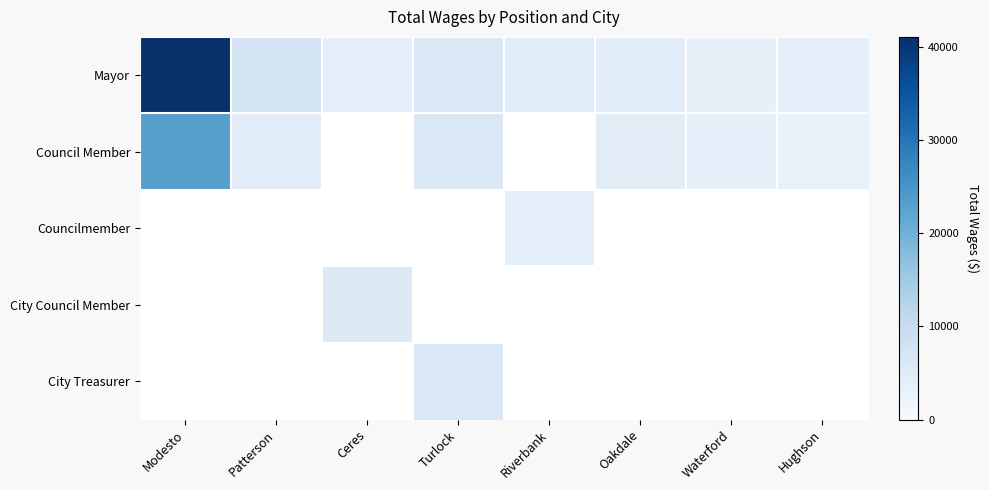

Is the value of Councilmember at Oakdale greater than the value of Council Member at Turlock?

No